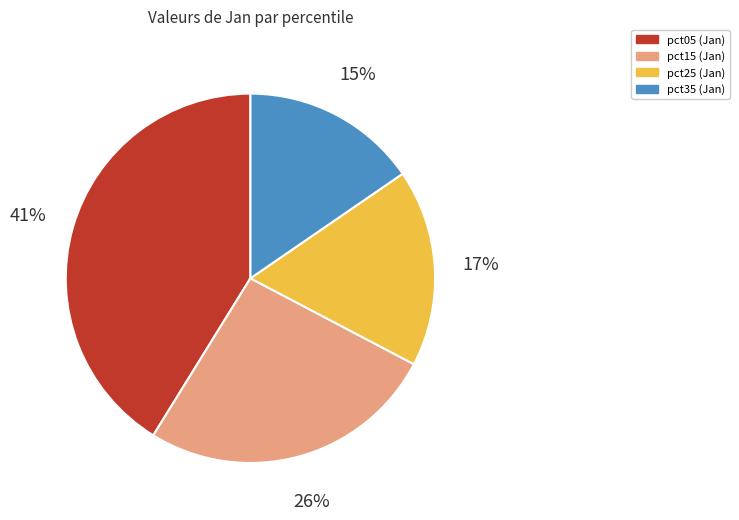

Does any single category account for the majority?

No